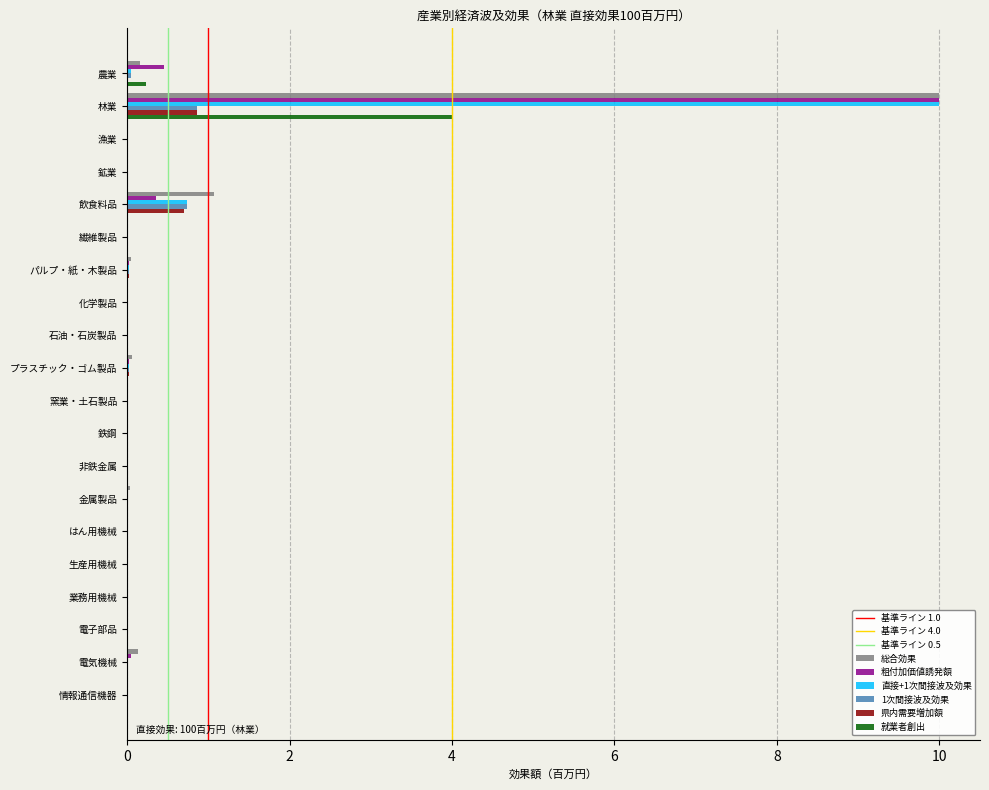

What is the greatest value displayed?

10.0